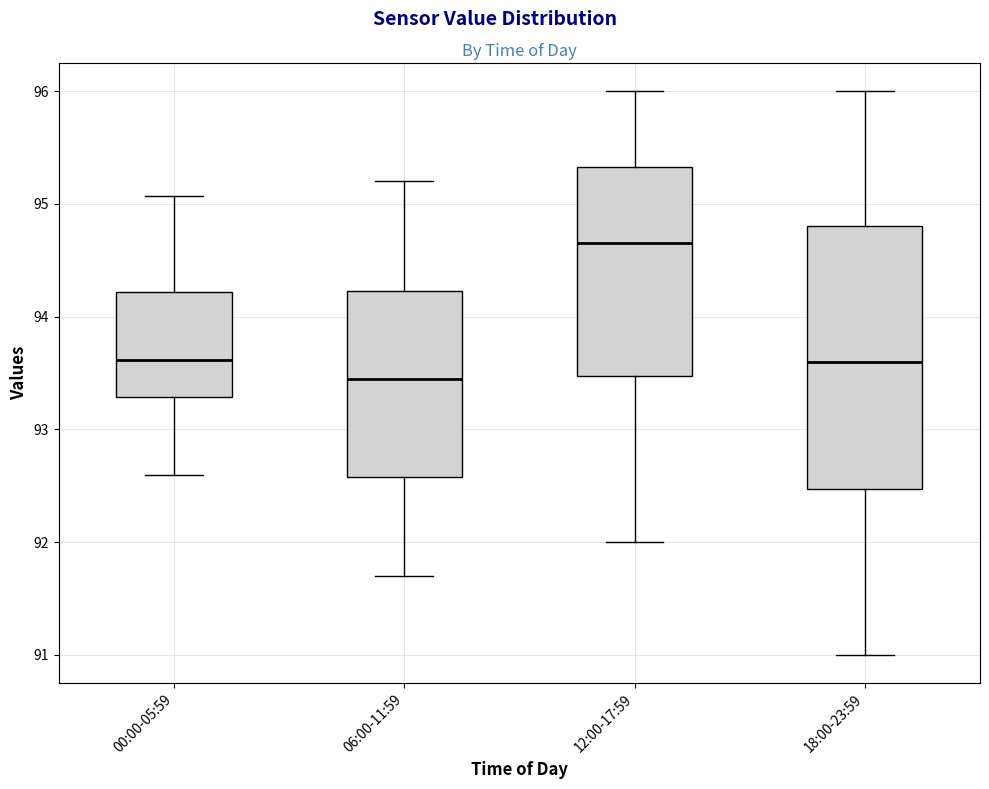

Where is the lower edge of the box for 18:00-23:59 on the y-axis? The values are not printed on the chart, so give them approximately, as read against the axis.

92.5